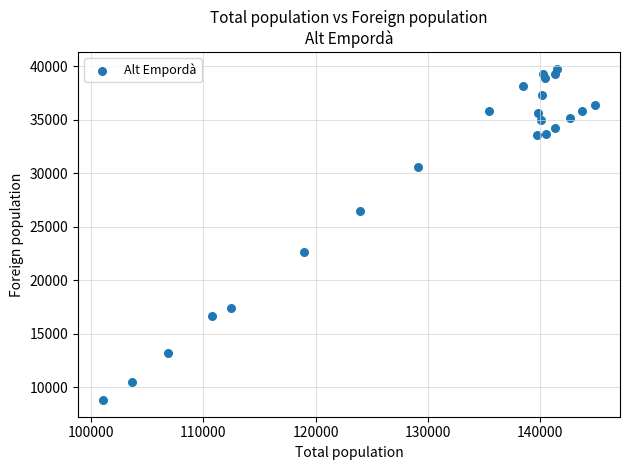

What Y value in the scatter plot is closest to 24275?

22640